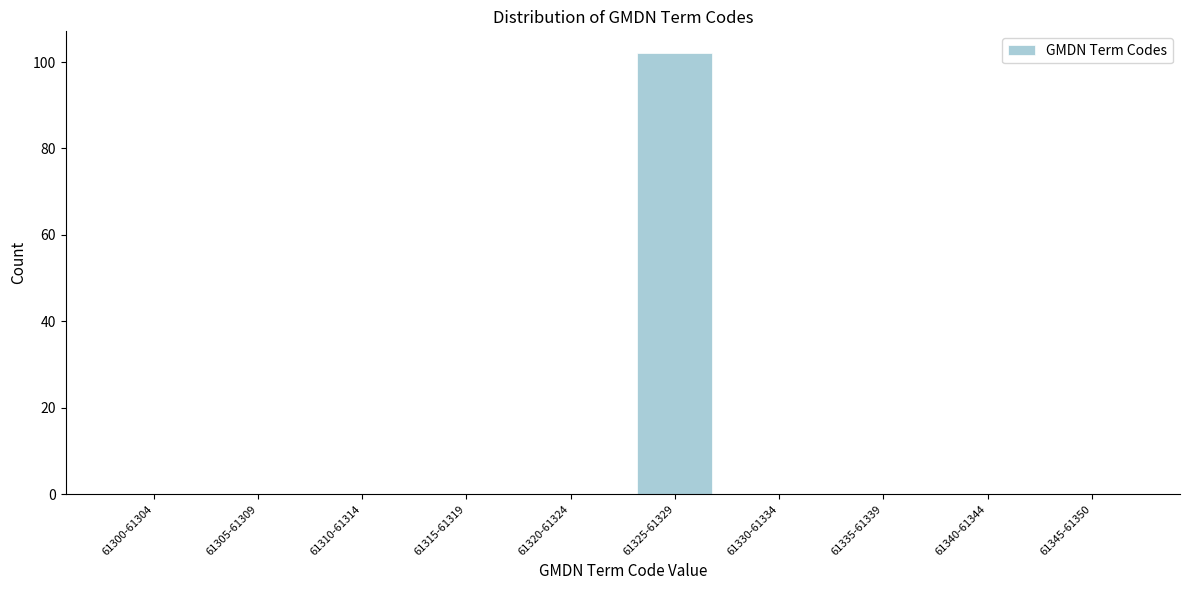

Reading left to right, transcribe all the data shown in this chart.

61300-61304=0	61305-61309=0	61310-61314=0	61315-61319=0	61320-61324=0	61325-61329=102	61330-61334=0	61335-61339=0	61340-61344=0	61345-61350=0